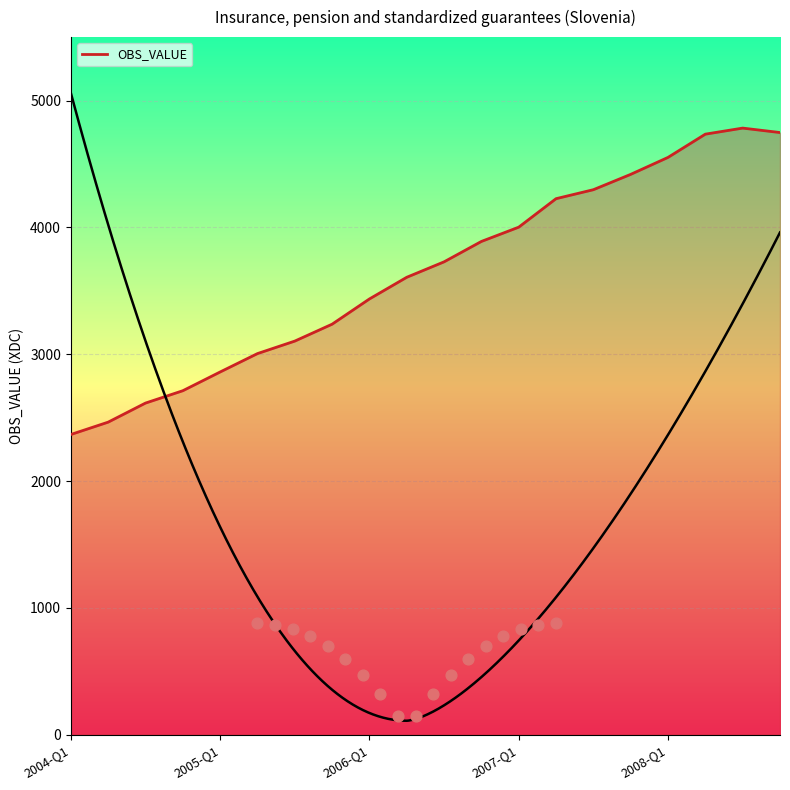

What is the change in value from 17 to 19?

+12.7